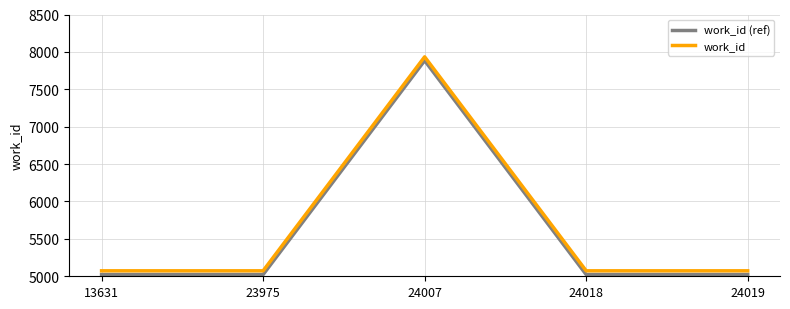

What are all the series names shown in the legend?

work_id (ref), work_id